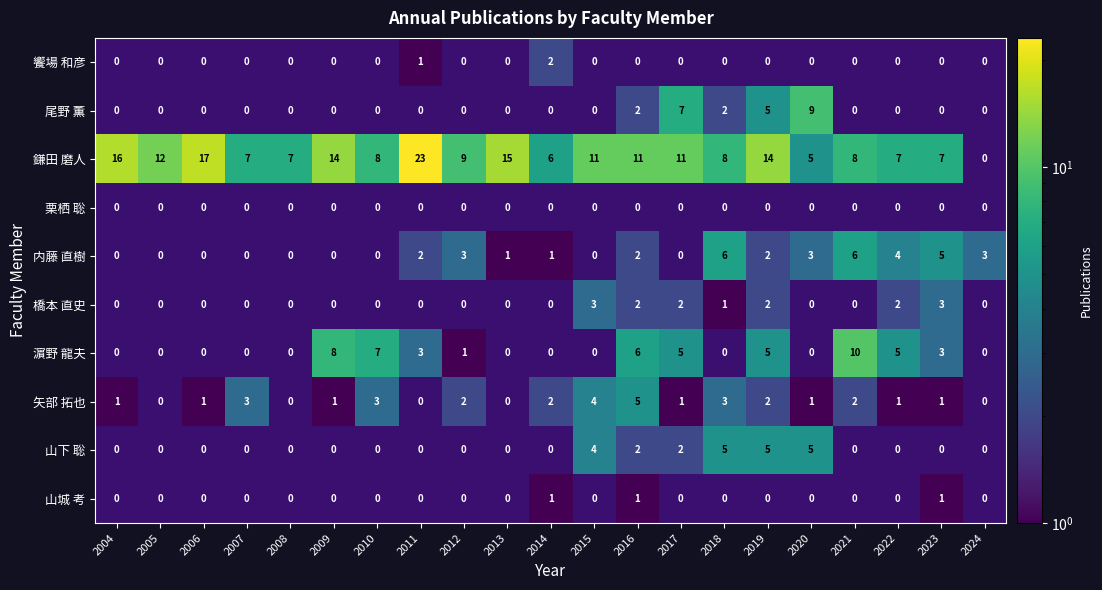

Which has a higher value, 2018 or 2010?

2010